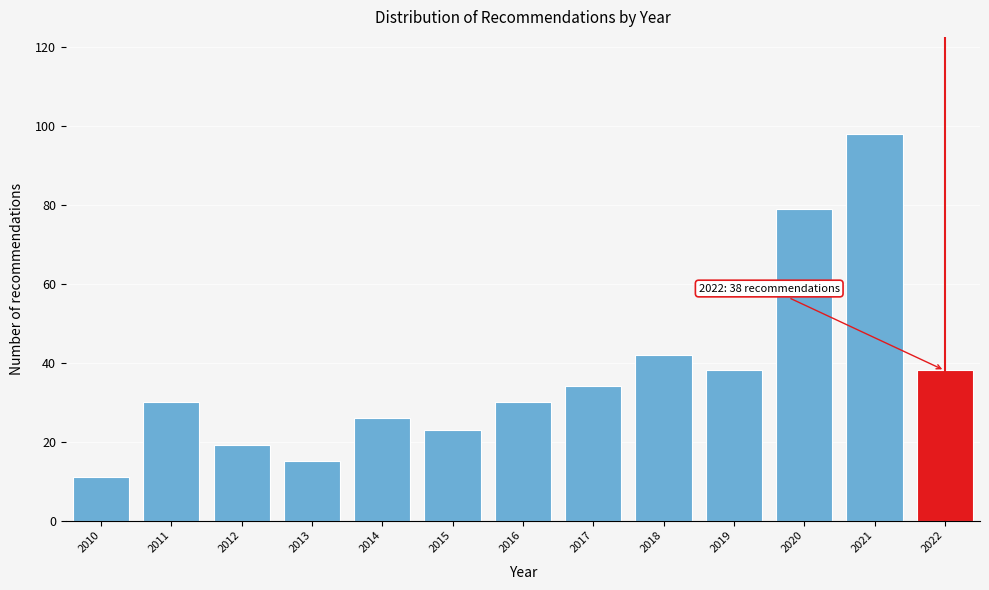

Reading right to left, extract all data points from this chart.

38	98	79	38	42	34	30	23	26	15	19	30	11